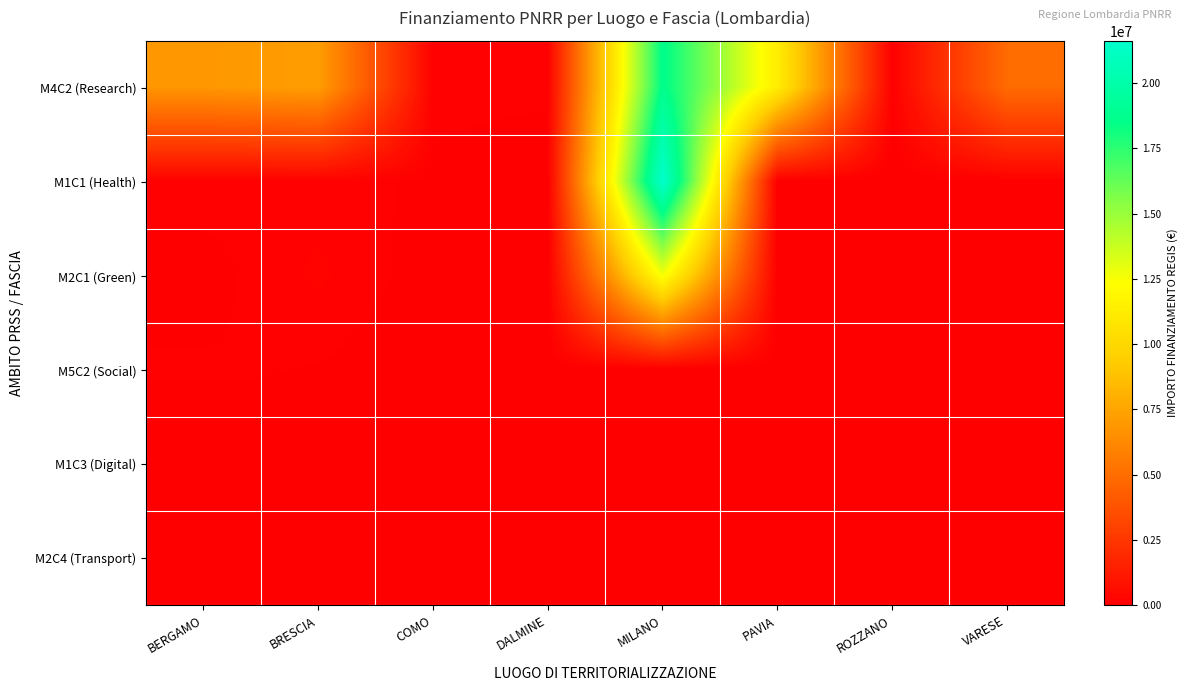

Which category has the lowest value across all series?

DALMINE